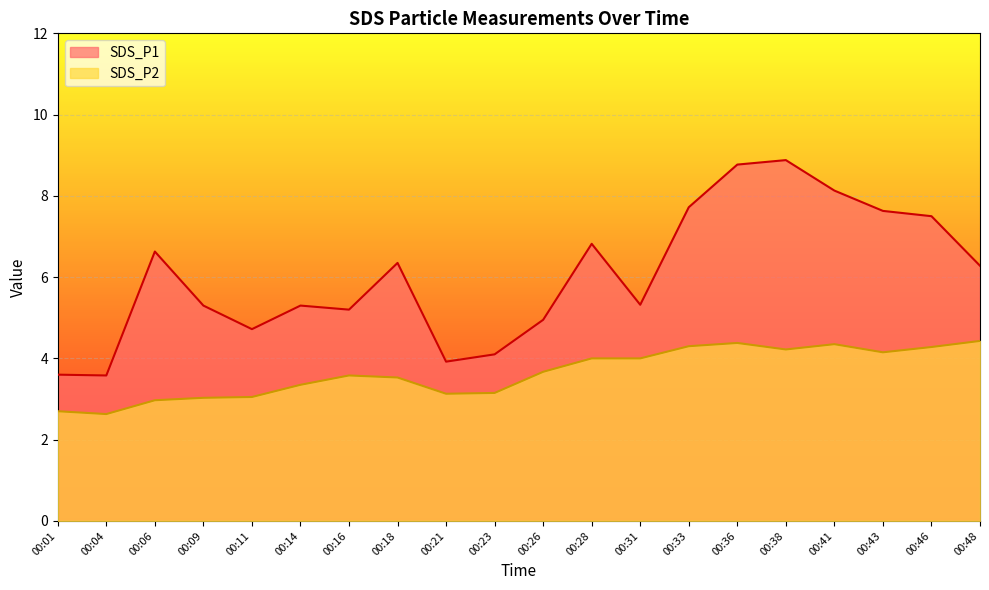

Is the value of SDS_P2 at 00:28 greater than the value of SDS_P1 at 00:41?

No